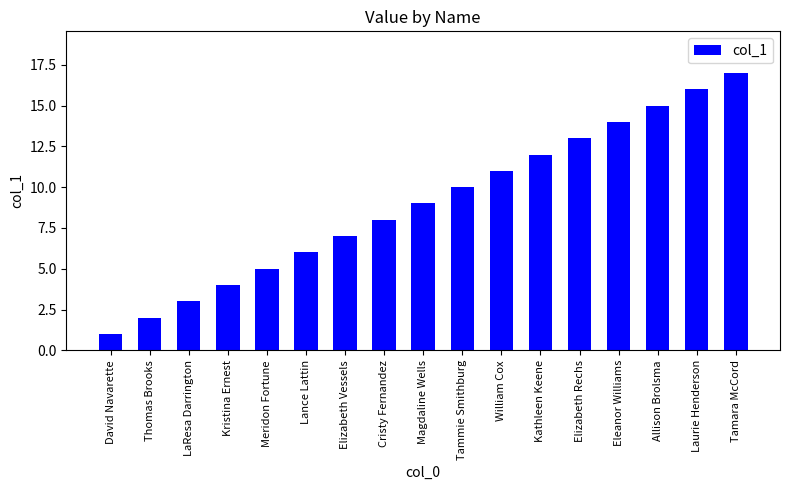

What is the approximate value at Magdaline Wells?

9